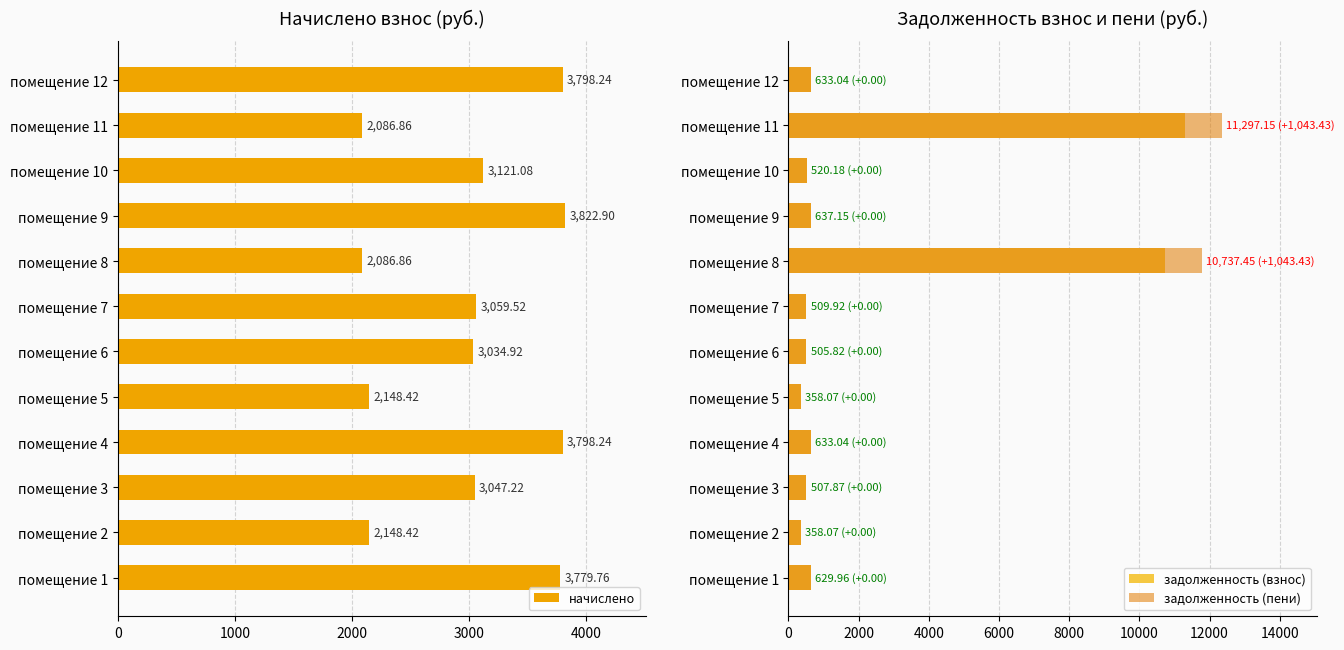

What is the highest value of the начислено series?

3822.9